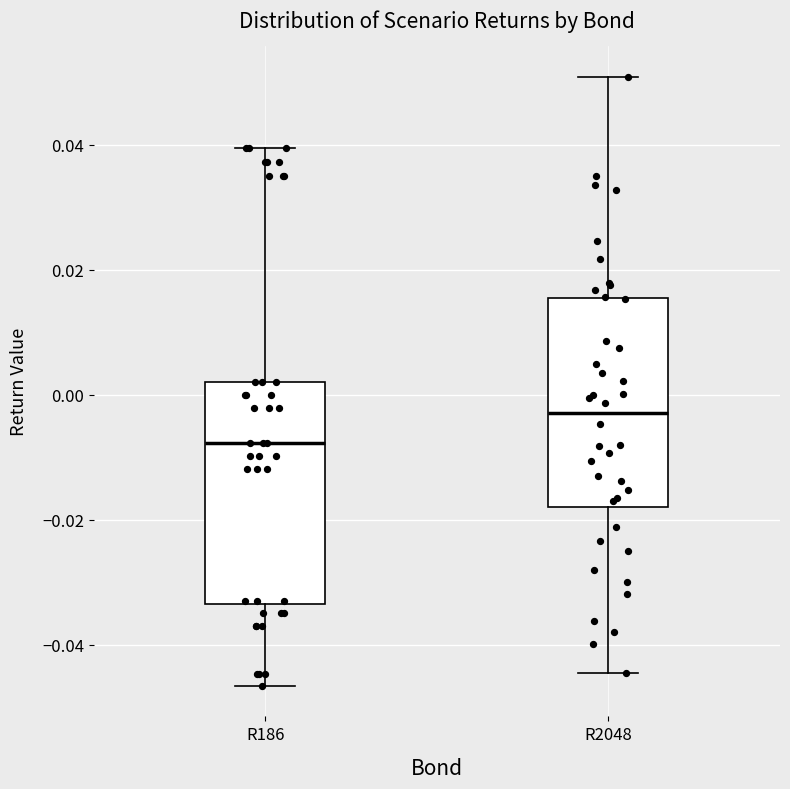

Which box is the tallest, from its lower edge to its upper edge?

R186